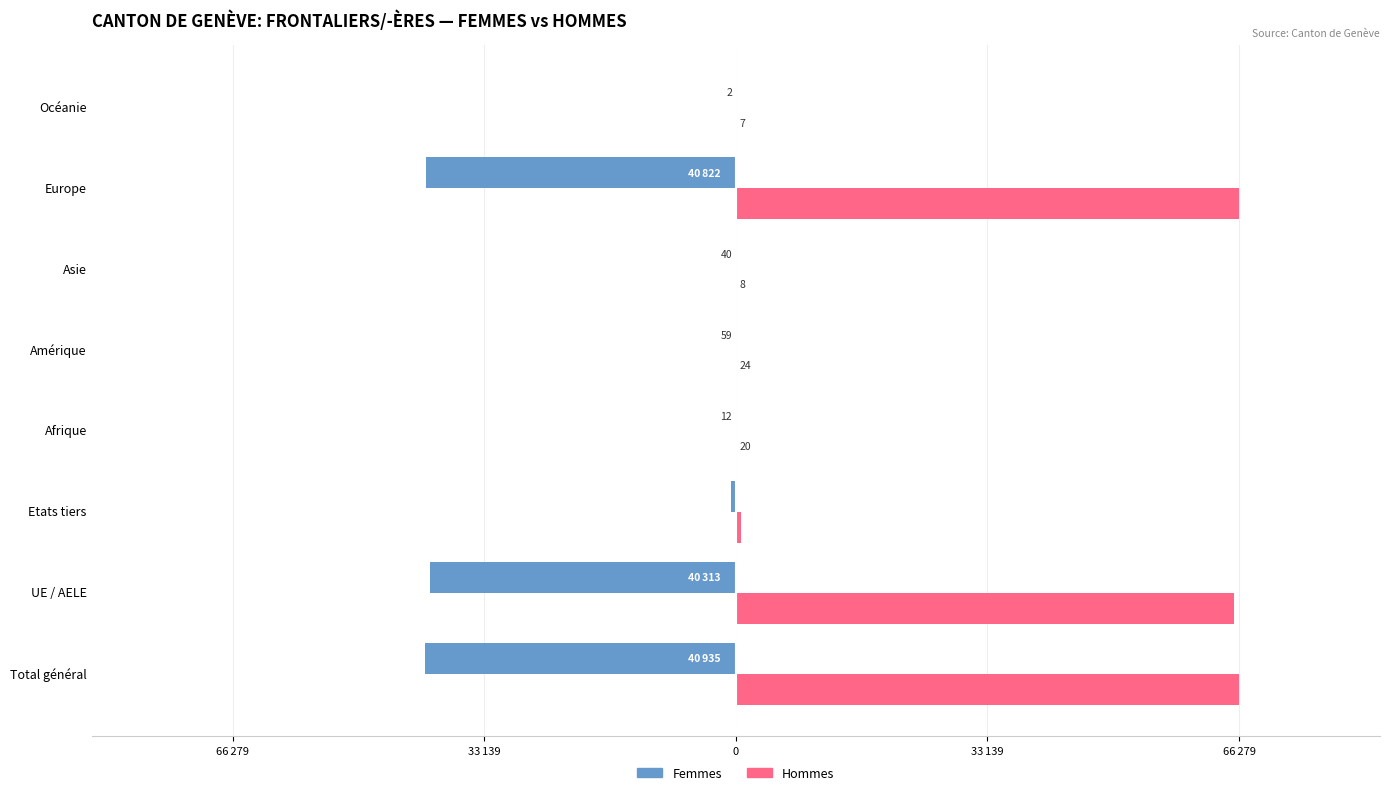

What are all the series names shown in the legend?

Femmes, Hommes